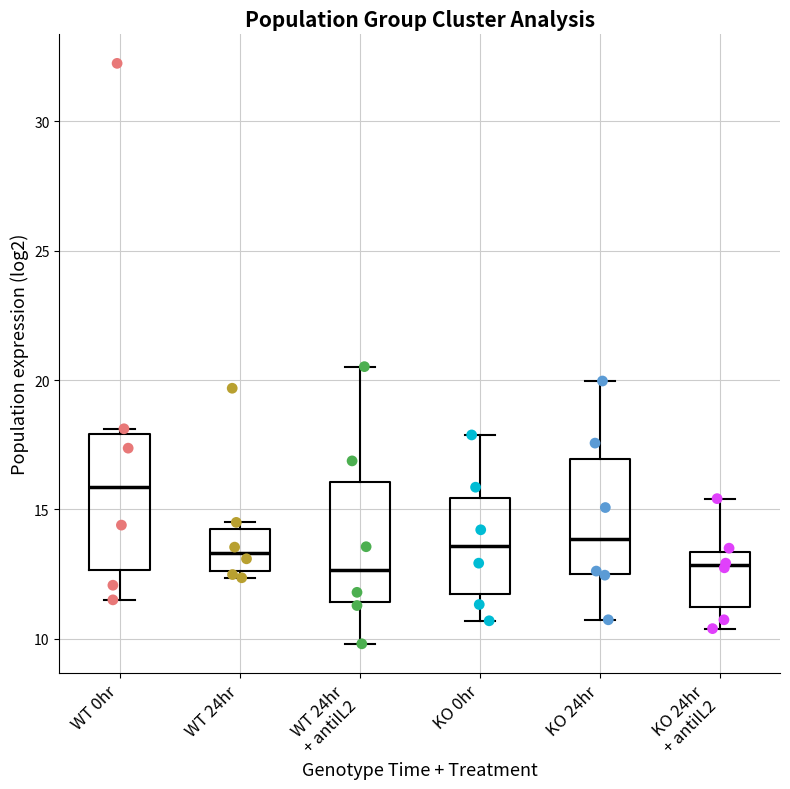

Reading left to right, read every box against the y-axis: the position of its median line, the range the box covers, and the ends of its whiskers. The values are not printed on the chart, so give them approximately, as read against the axis.

WT 0hr: median 16.0, box 12.5 to 18.0, whiskers 11.5 to 18.0 (just above the box's upper edge)
WT 24hr: median 13.5, box 12.5 to 14.5, whiskers 12.5 (just below the box's lower edge) to 14.5 (just above the box's upper edge)
WT 24hr + antiIL2: median 12.5, box 11.5 to 16.0, whiskers 10.0 to 20.5
KO 0hr: median 13.5, box 11.5 to 15.5, whiskers 10.5 to 18.0
KO 24hr: median 14.0, box 12.5 to 17.0, whiskers 10.5 to 20.0
KO 24hr + antiIL2: median 13.0, box 11.0 to 13.5, whiskers 10.5 to 15.5